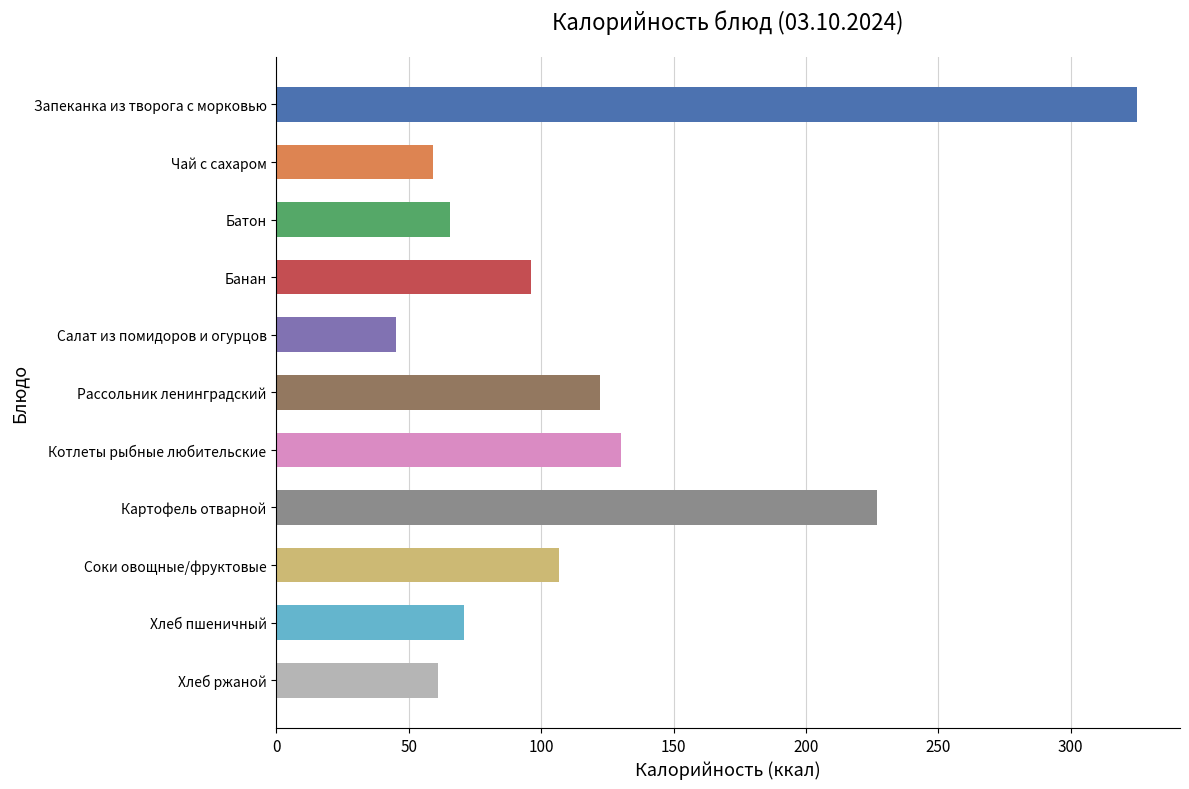

How many bars are there in total?

11